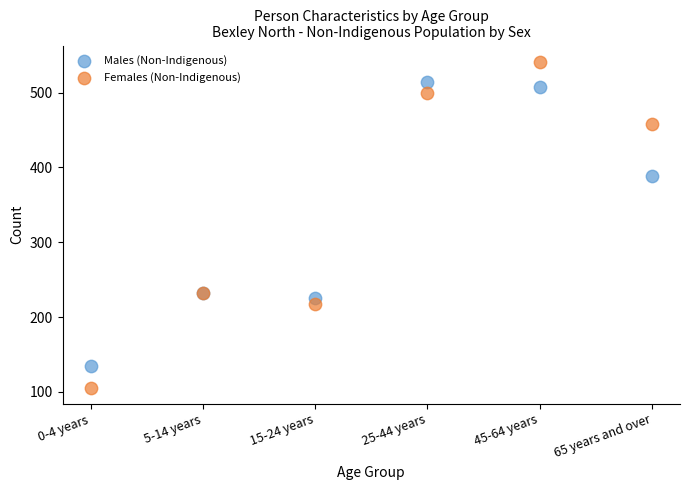

Which series has the largest Y range (max minus min)?

Females (Non-Indigenous)